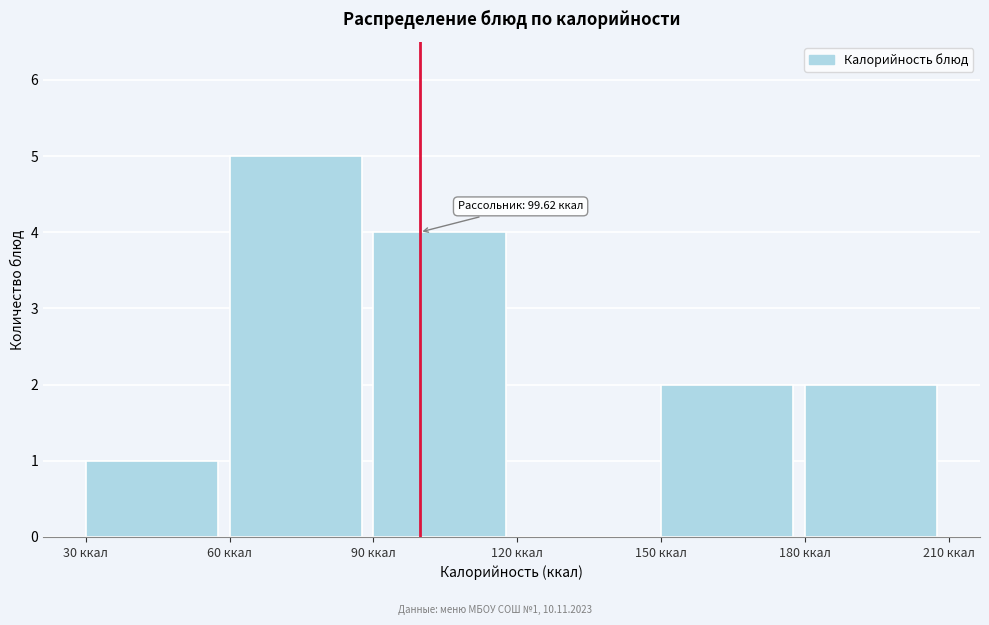

Over which range of the x-axis is the bar tallest?

60 to 90